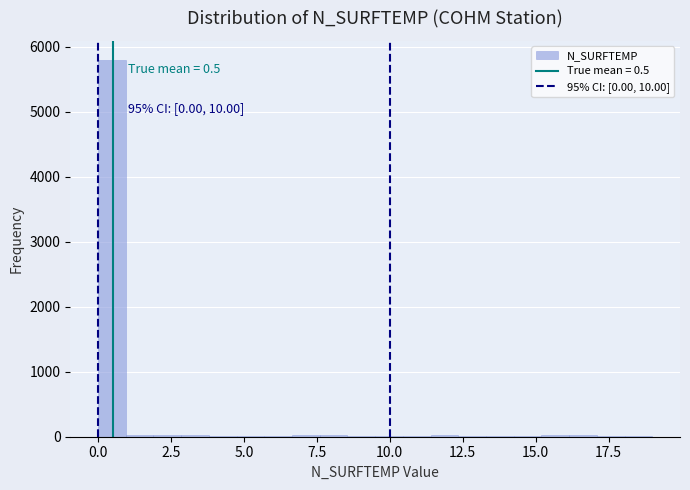

Around what value on the x-axis is the tallest bar? Give the approximate position of its centre, as read against the axis.

0.5